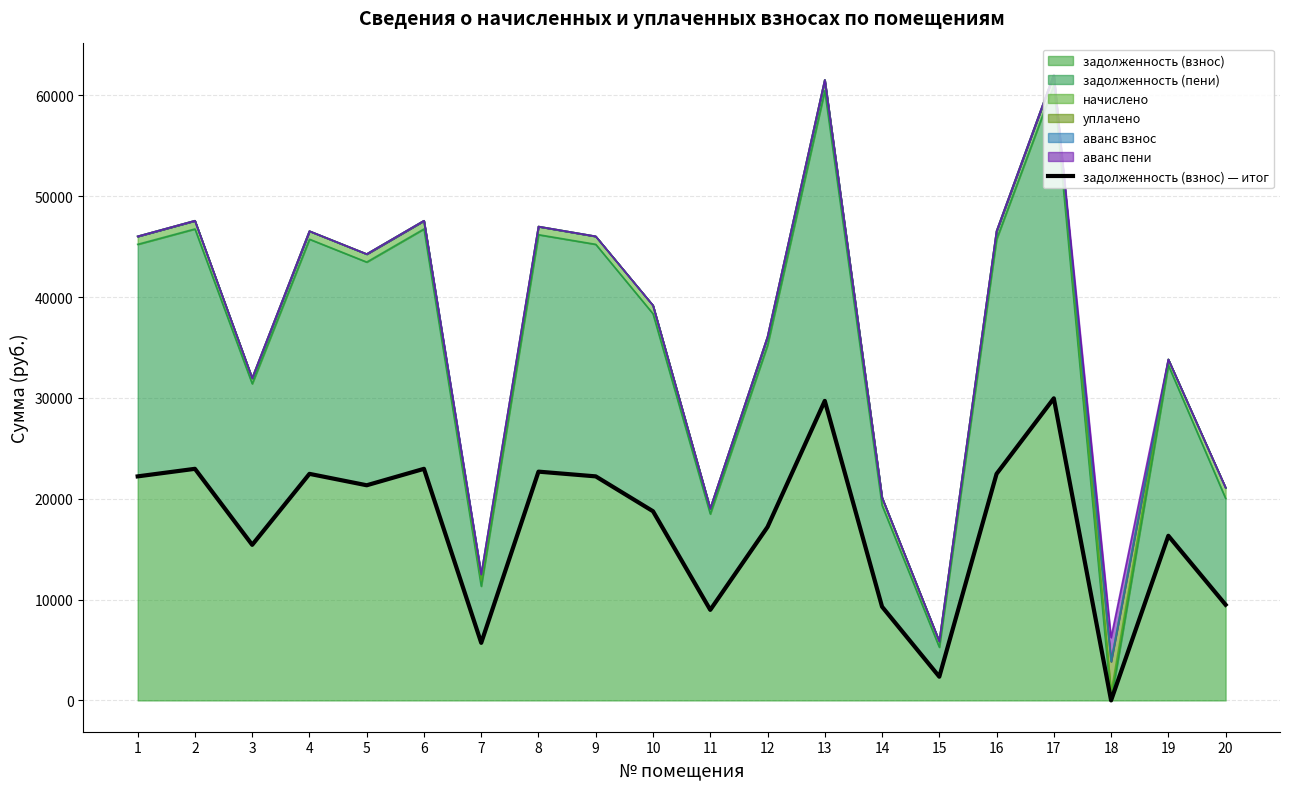

Is it true that the value at 1 is 13733.0?

False